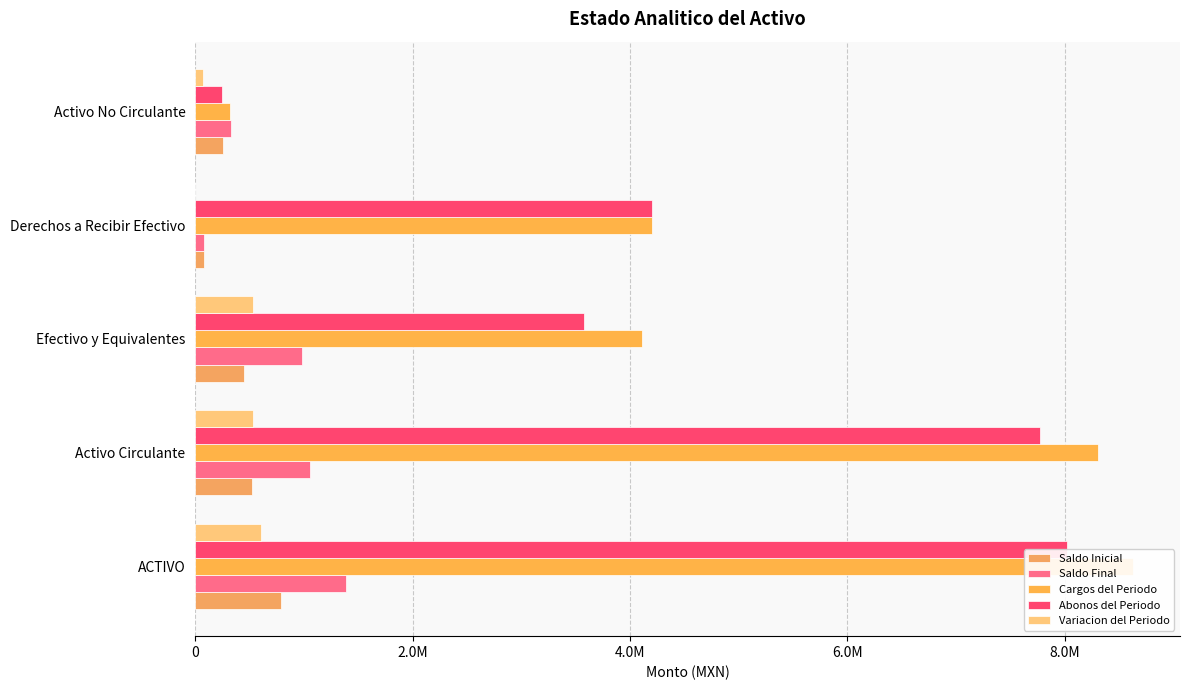

Which series has the widest spread of values?

Cargos del Periodo